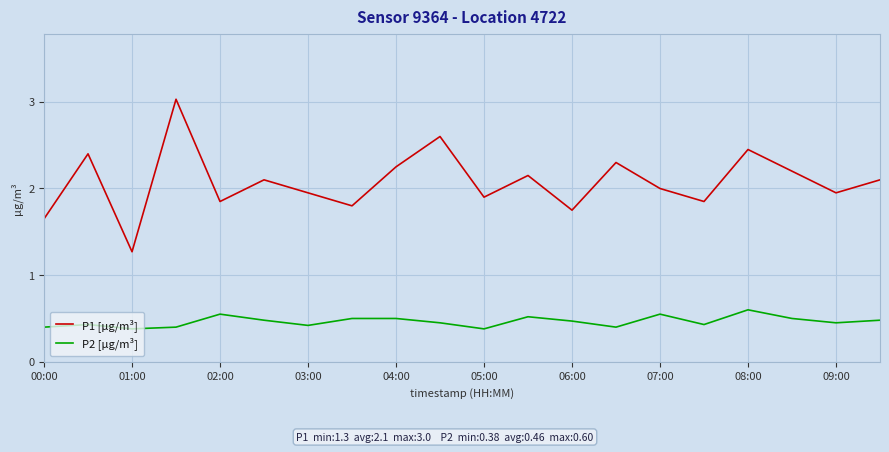

Rank the series by their average value, from highest to lowest.

P1 [µg/m³], P2 [µg/m³]